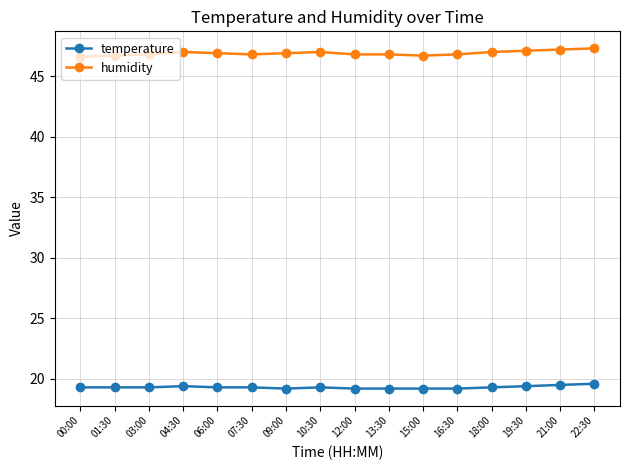

What is the difference between the highest and lowest values at 12:00?

27.6